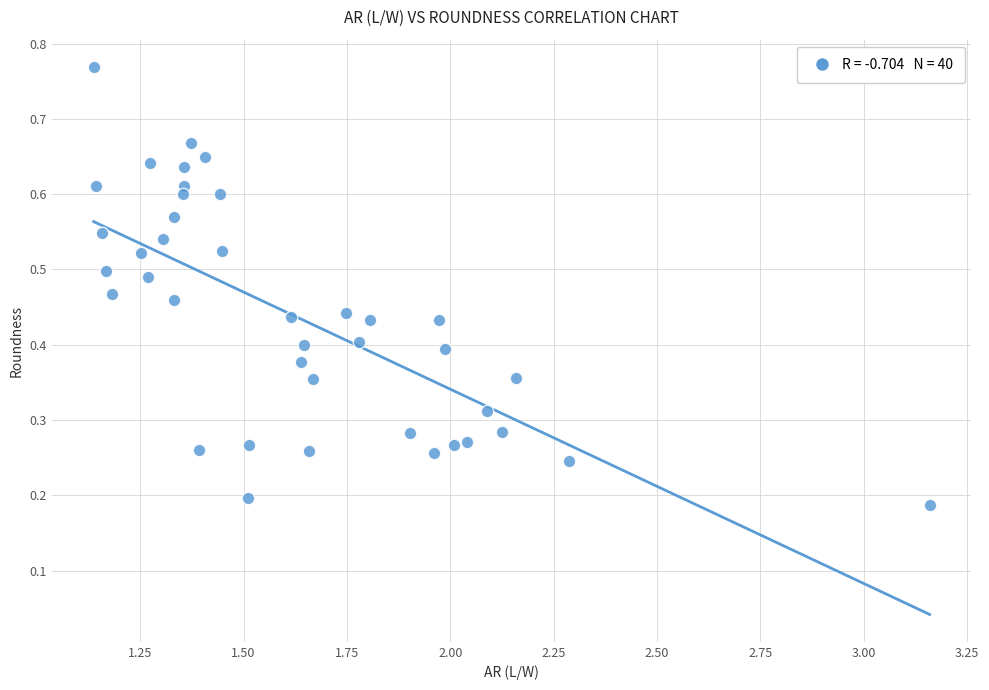

What is the range of X values (max minus min)?

2.0